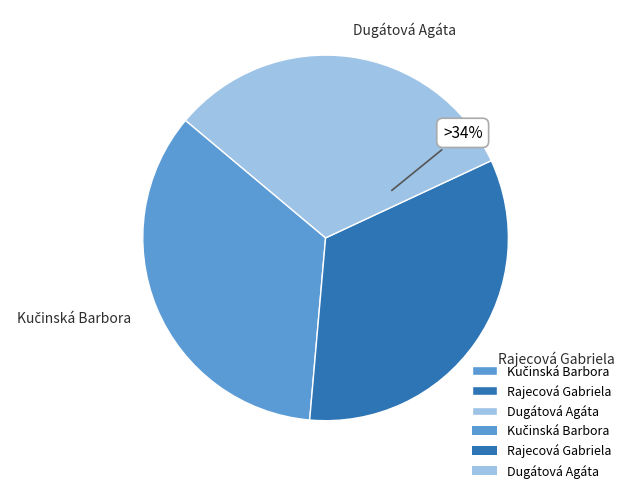

To the nearest percent, what is the difference between the largest and smallest slice percentages?

3%